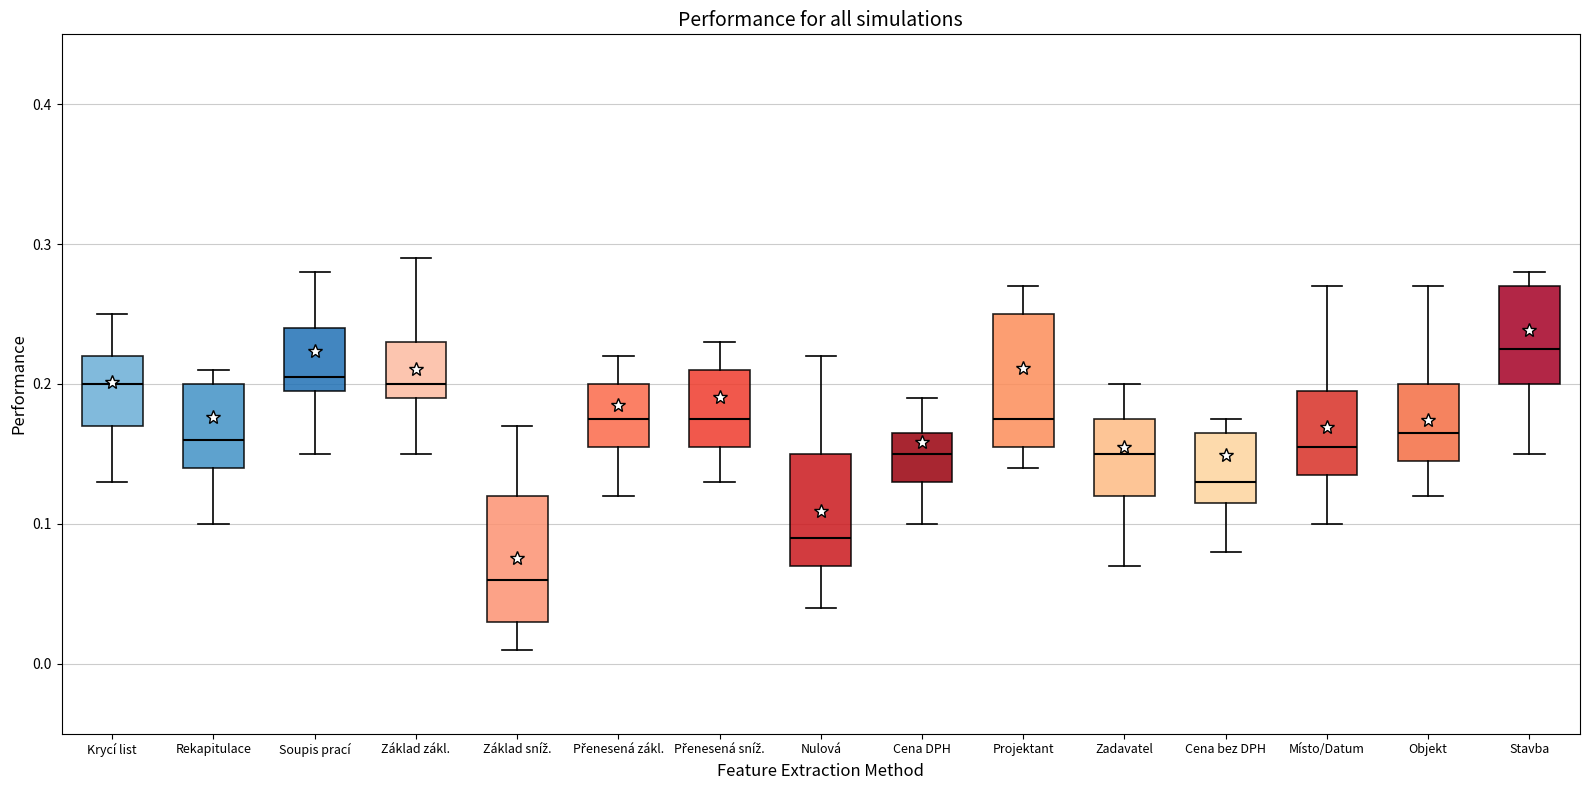

Reading left to right, read every box against the y-axis: the position of its median line, the range the box covers, and the ends of its whiskers. The values are not printed on the chart, so give them approximately, as read against the axis.

Krycí list: median 0.20, box 0.17 to 0.22, whiskers 0.13 to 0.25
Rekapitulace: median 0.16, box 0.14 to 0.20, whiskers 0.10 to 0.21
Soupis prací: median 0.21, box 0.20 to 0.24, whiskers 0.15 to 0.28
Základ zákl.: median 0.20, box 0.19 to 0.23, whiskers 0.15 to 0.29
Základ sníž.: median 0.06, box 0.03 to 0.12, whiskers 0.01 to 0.17
Přenesená zákl.: median 0.18, box 0.16 to 0.20, whiskers 0.12 to 0.22
Přenesená sníž.: median 0.18, box 0.16 to 0.21, whiskers 0.13 to 0.23
Nulová: median 0.09, box 0.07 to 0.15, whiskers 0.04 to 0.22
Cena DPH: median 0.15, box 0.13 to 0.17, whiskers 0.10 to 0.19
Projektant: median 0.18, box 0.16 to 0.25, whiskers 0.14 to 0.27
Zadavatel: median 0.15, box 0.12 to 0.18, whiskers 0.07 to 0.20
Cena bez DPH: median 0.13, box 0.12 to 0.17, whiskers 0.08 to 0.18
Místo/Datum: median 0.16, box 0.14 to 0.20, whiskers 0.10 to 0.27
Objekt: median 0.17, box 0.15 to 0.20, whiskers 0.12 to 0.27
Stavba: median 0.23, box 0.20 to 0.27, whiskers 0.15 to 0.28